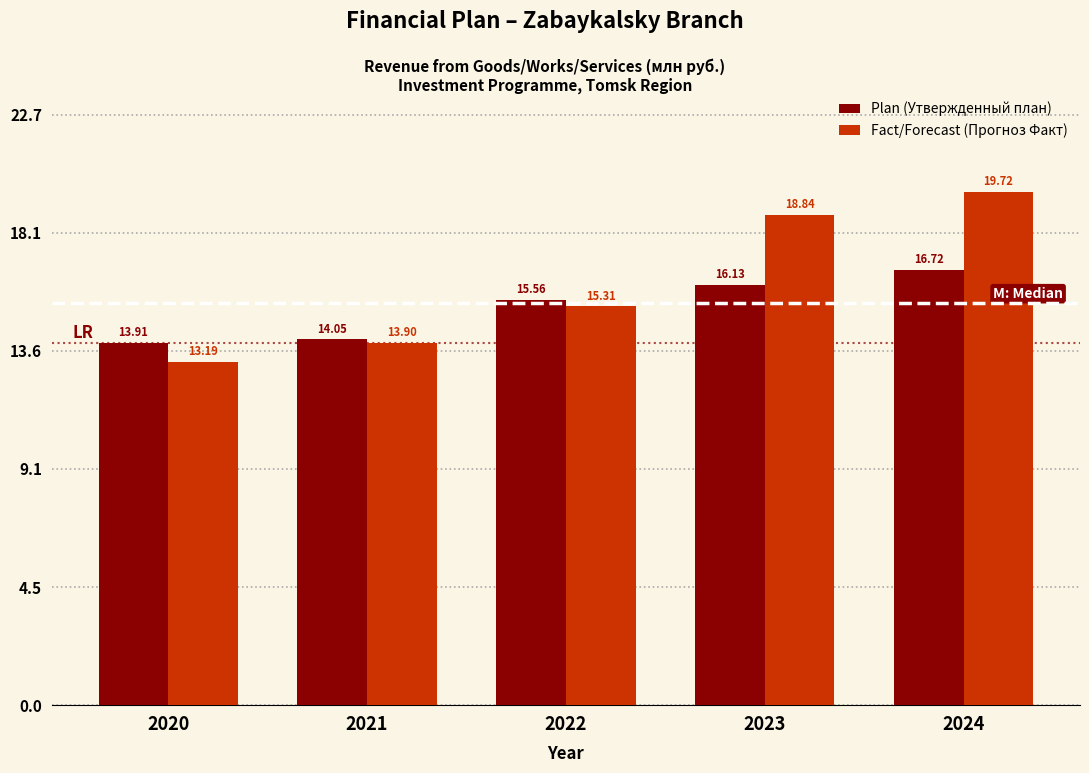

Between 2020 and 2023, which series saw the biggest shift?

Fact/Forecast (Прогноз Факт)